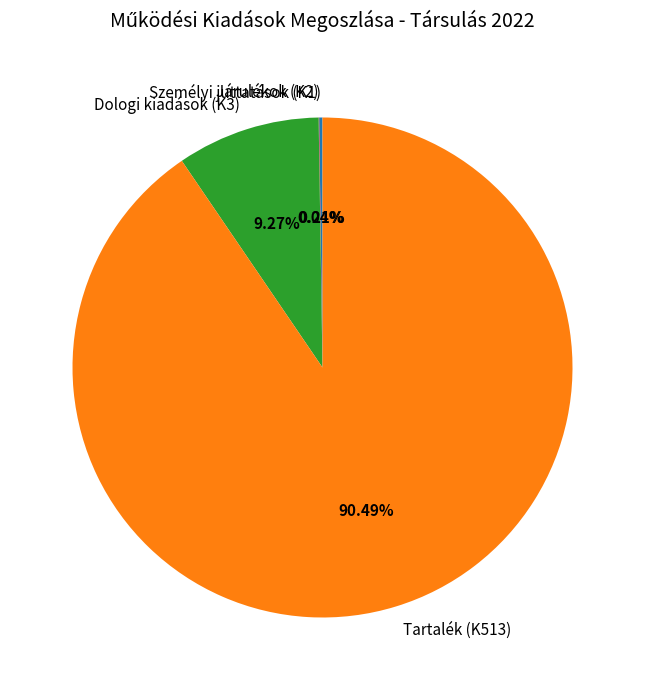

Is there any slice that represents more than half of the pie?

Yes